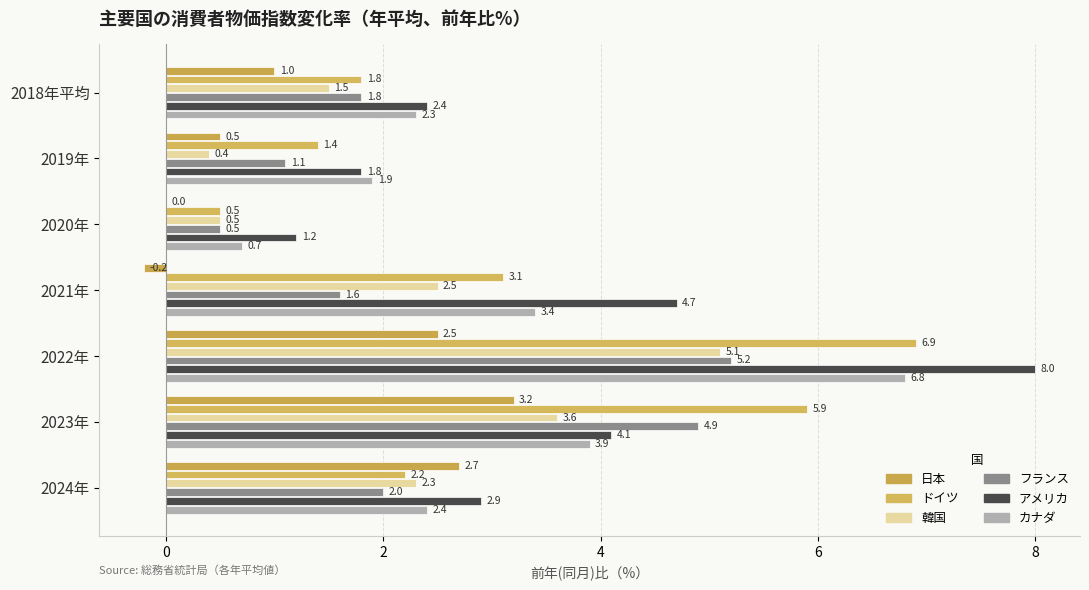

What are all the series names shown in the legend?

日本, ドイツ, 韓国, フランス, アメリカ, カナダ